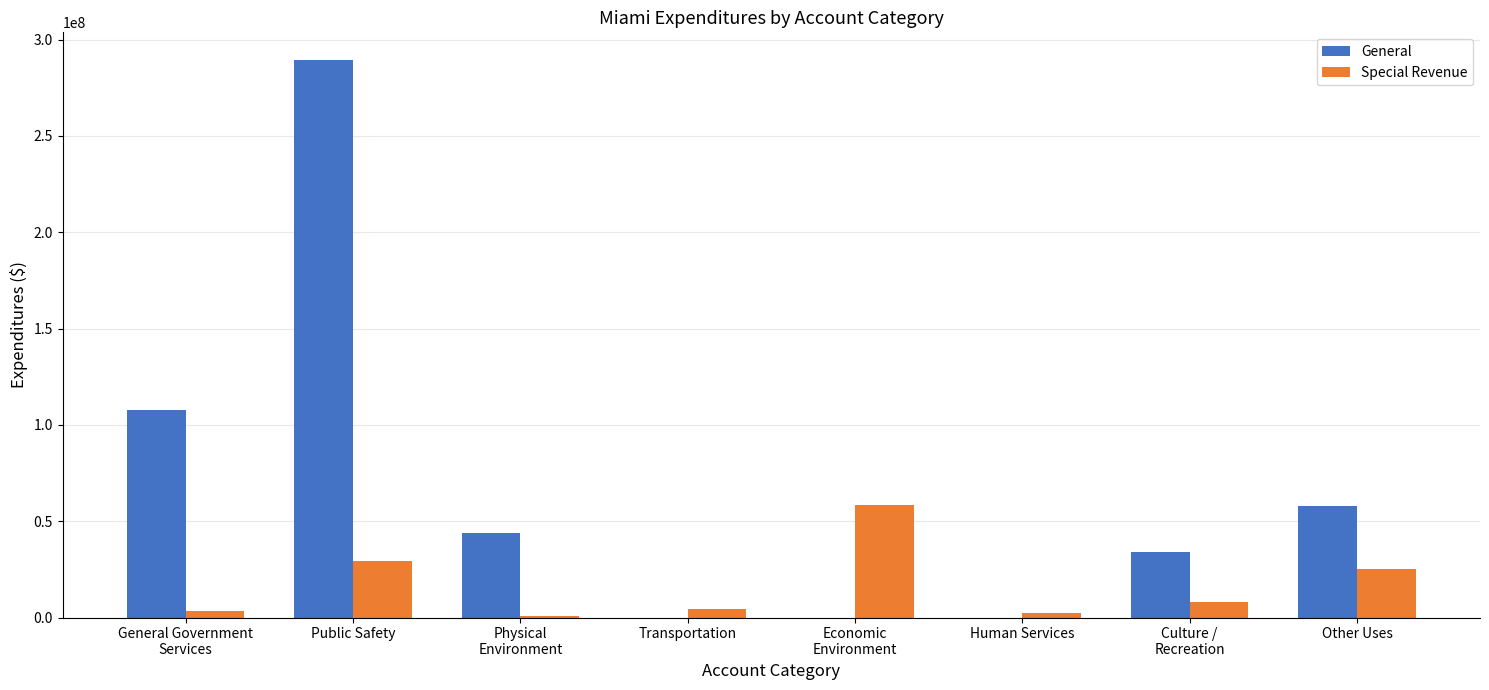

Which series changed the most between Public Safety and Transportation?

General